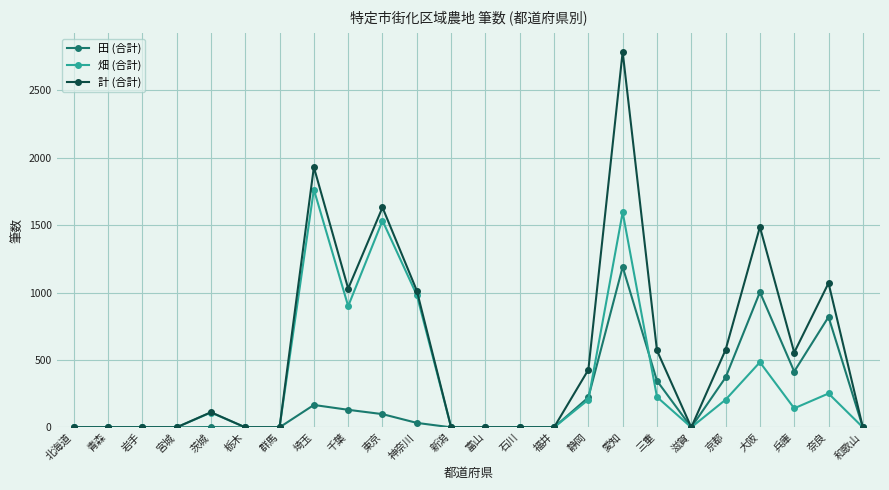

What are all the series names shown in the legend?

田 (合計), 畑 (合計), 計 (合計)